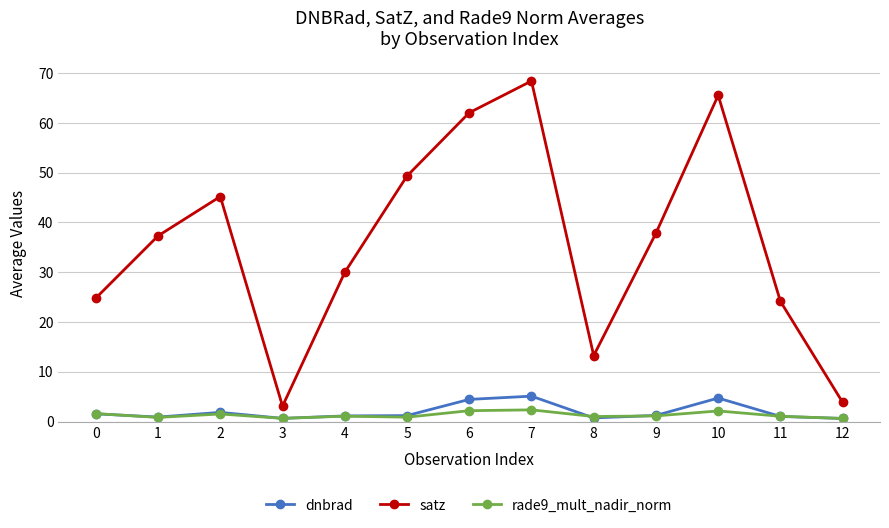

What is the spread (max minus min) of values at 2?

43.7